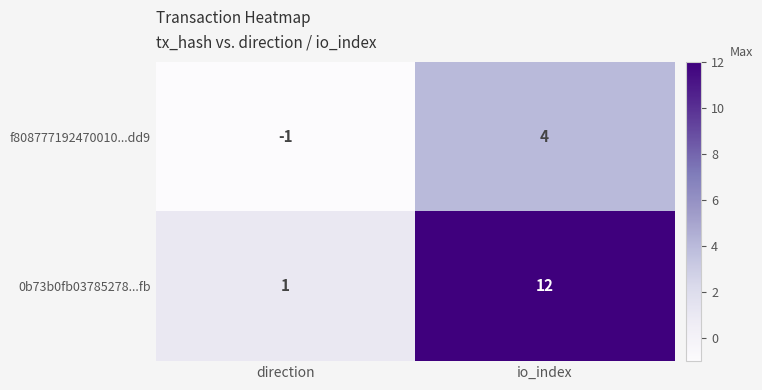

At how many categories does at least one series exceed 5?

1